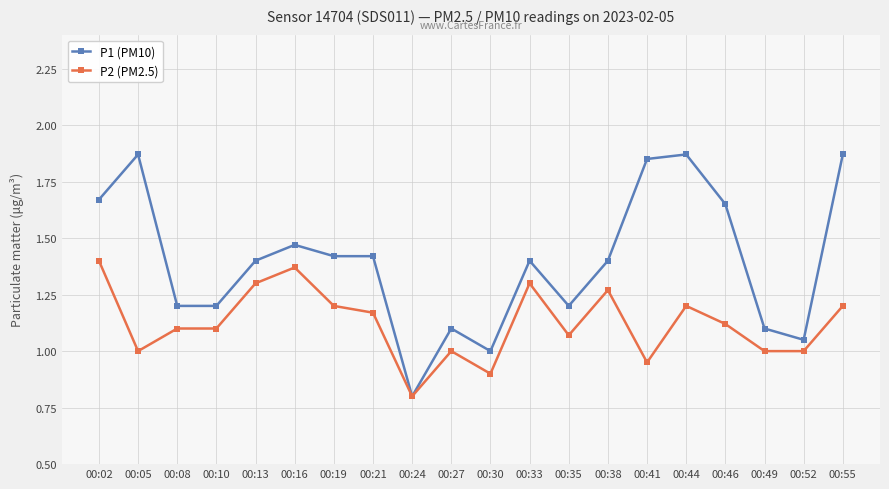

Does the chart have visible grid lines?

Yes